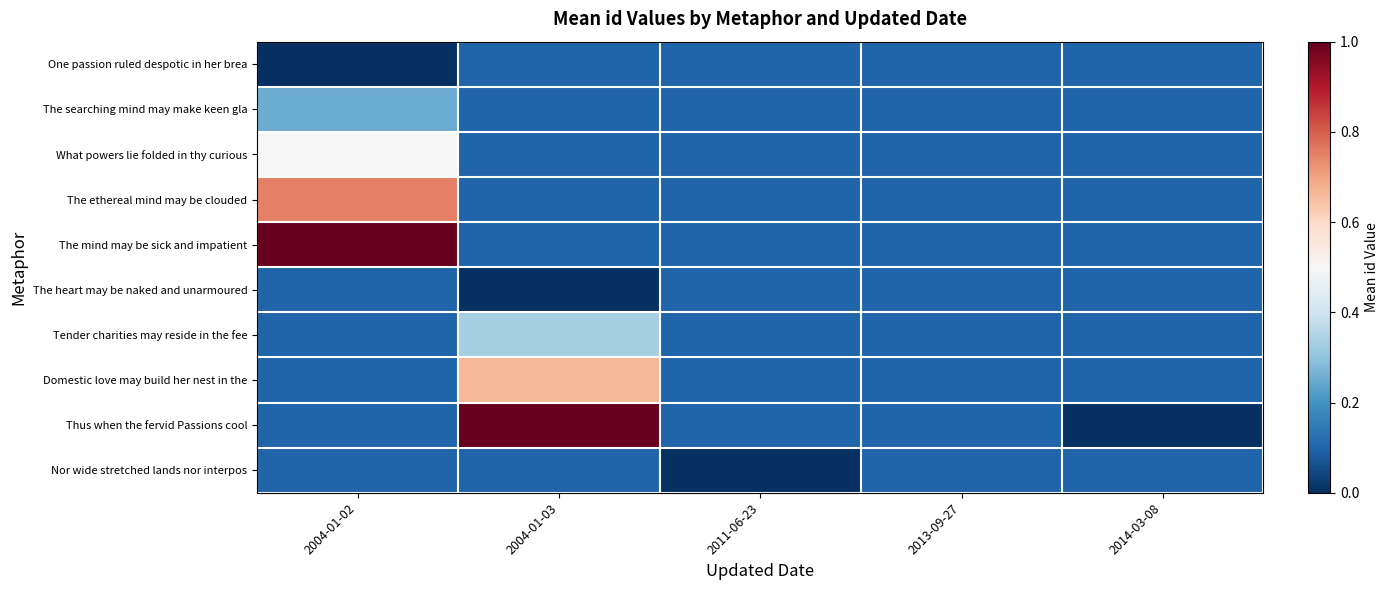

Which series has the widest spread of values?

Thus when the fervid Passions cool